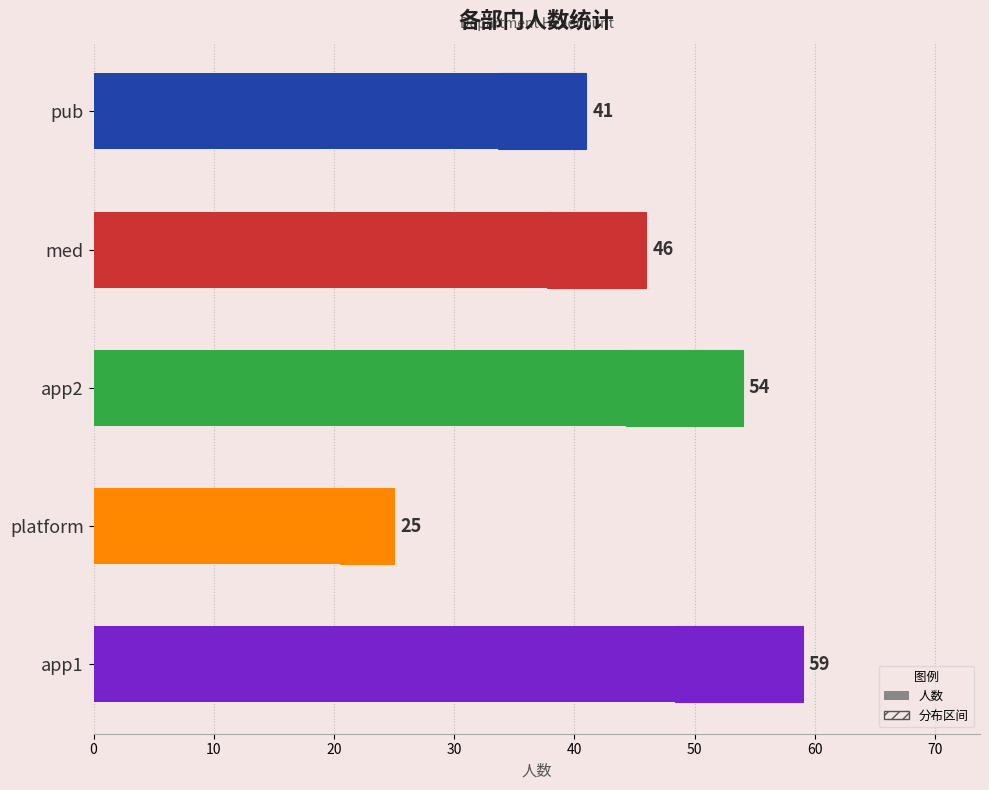

Are the bars grouped side by side (vs. stacked)?

No